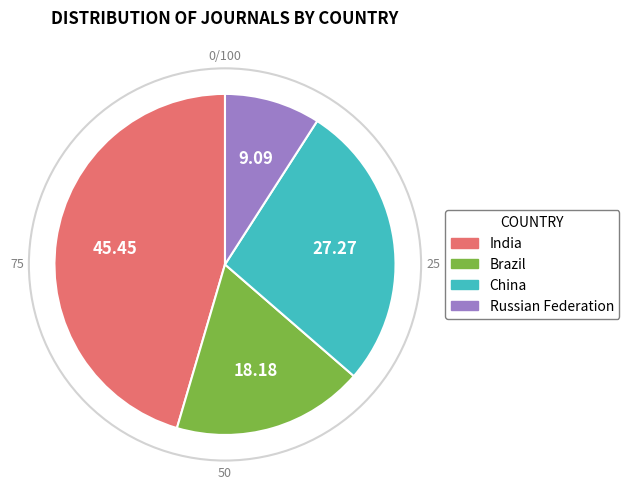

Rank the categories by value from lowest to highest.

Russian Federation, Brazil, China, India